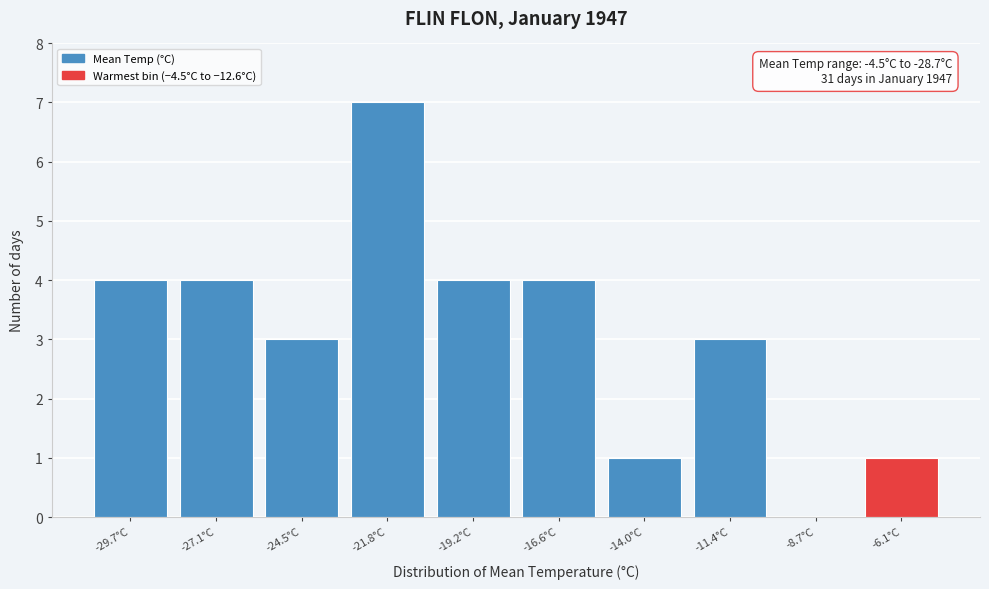

Reading left to right, transcribe all the data shown in this chart.

-29.7°C=4	-27.1°C=4	-24.5°C=3	-21.8°C=7	-19.2°C=4	-16.6°C=4	-14.0°C=1	-11.4°C=3	-8.7°C=0	-6.1°C=1